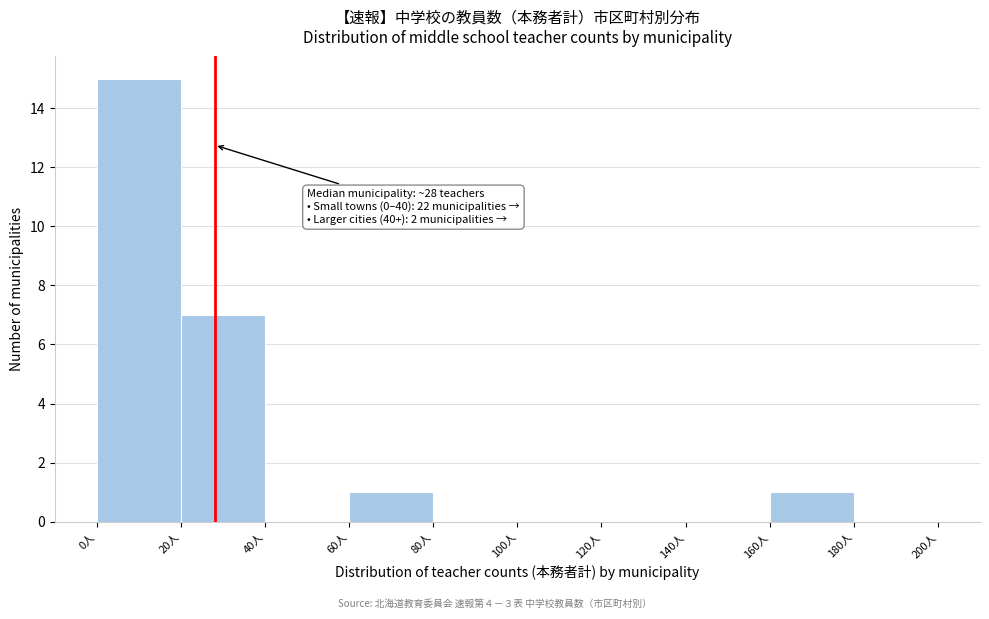

Which range on the x-axis has the tallest bar?

0 to 20